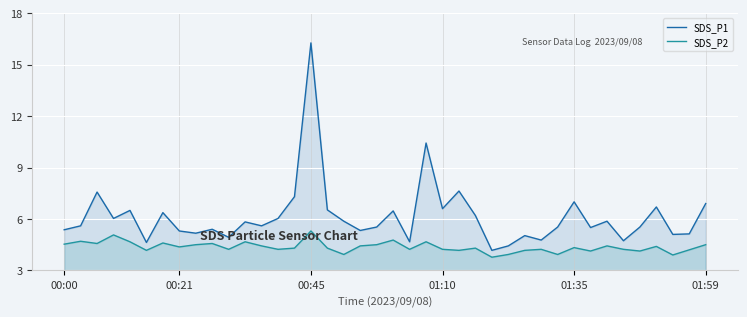

What position from the left is 34?

35